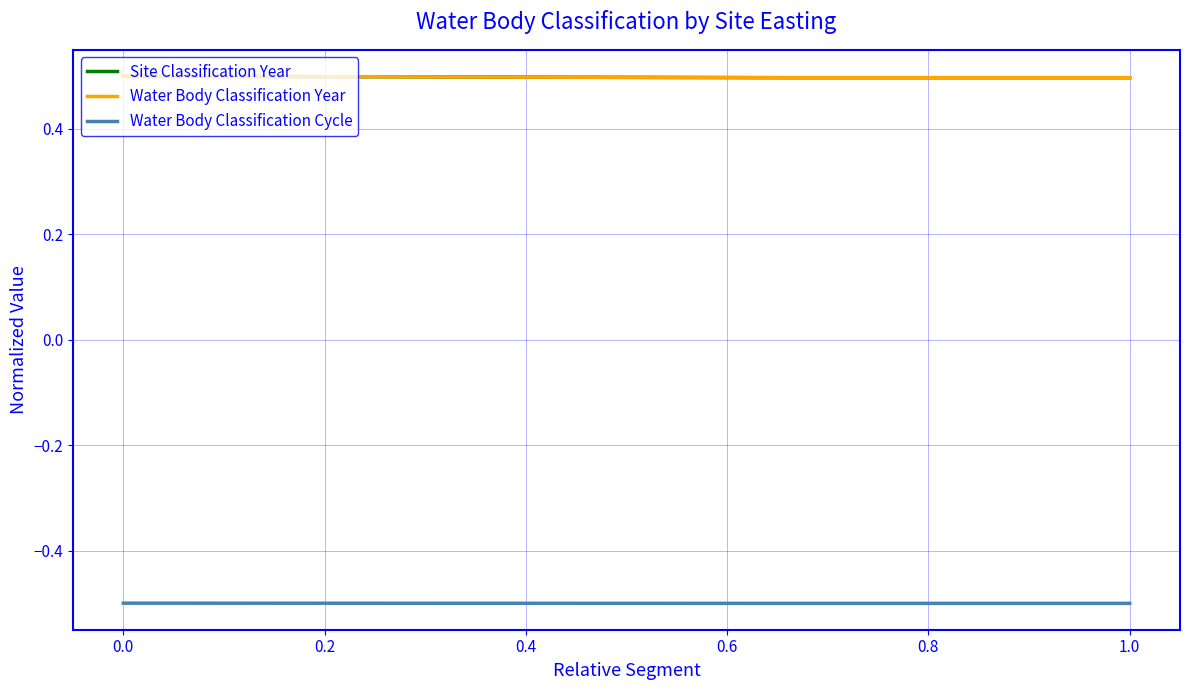

Does the chart have visible grid lines?

Yes